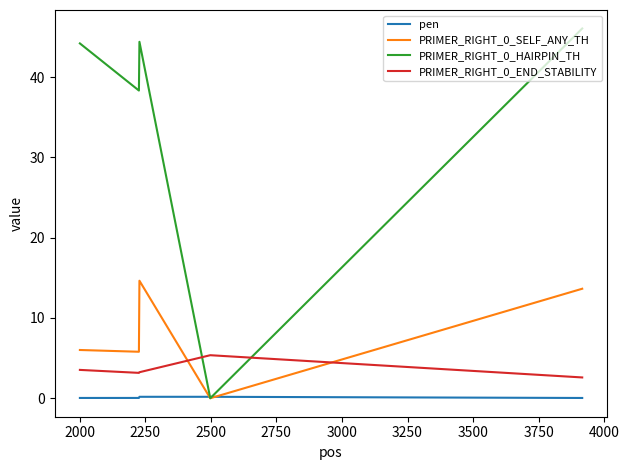

True or false: PRIMER_RIGHT_0_SELF_ANY_TH and PRIMER_RIGHT_0_END_STABILITY intersect in this chart.

True